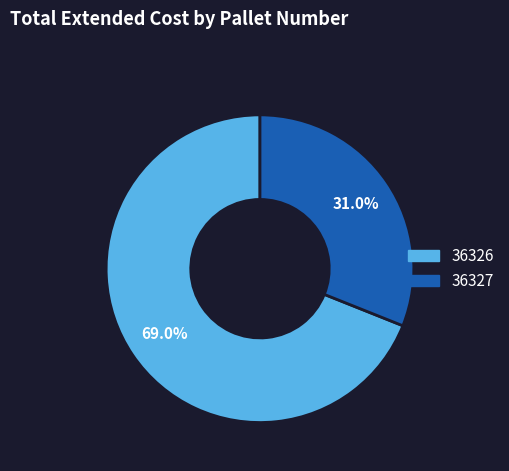

How much of the chart is everything except 36327?

69.0%